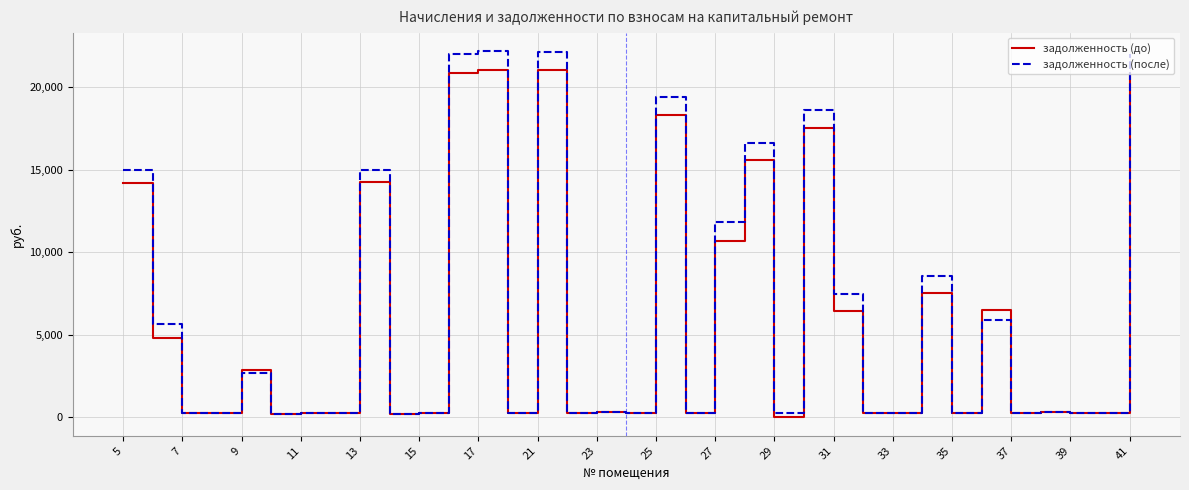

Which series has the largest range (max minus min)?

задолженность (после)